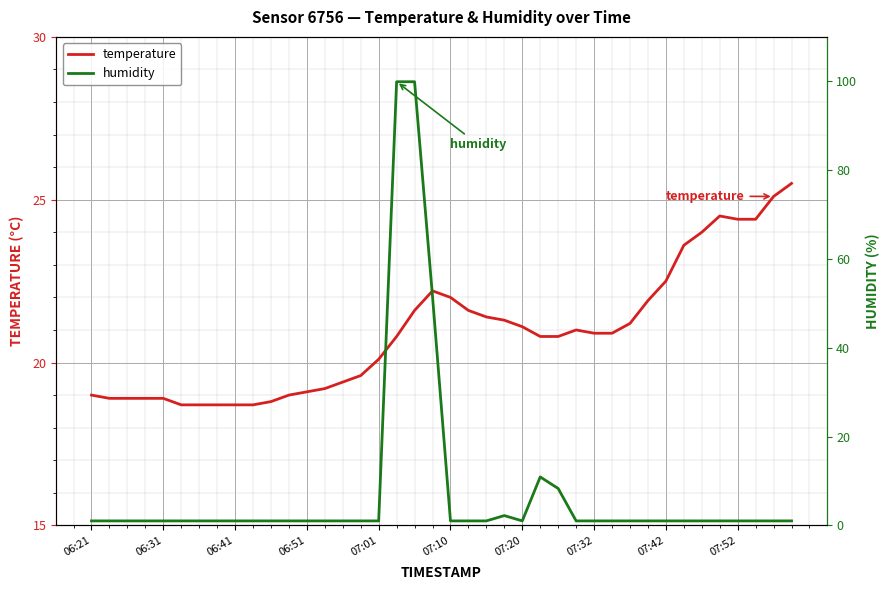

Rank the series by their average value, from lowest to highest.

humidity, temperature